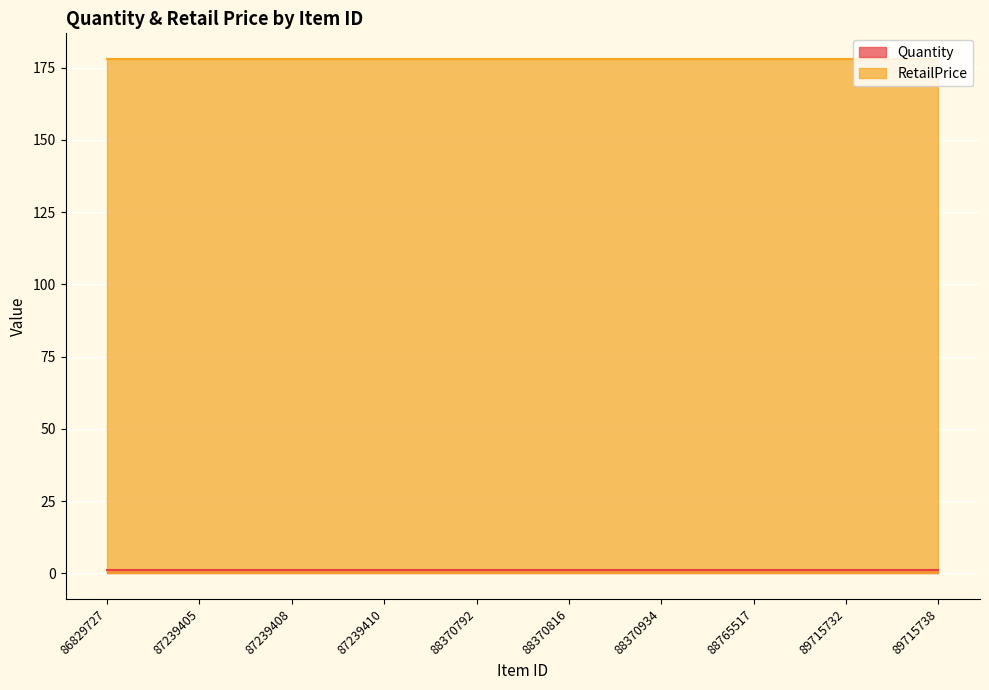

Between 89715732 and 88370792, which is larger?

89715732